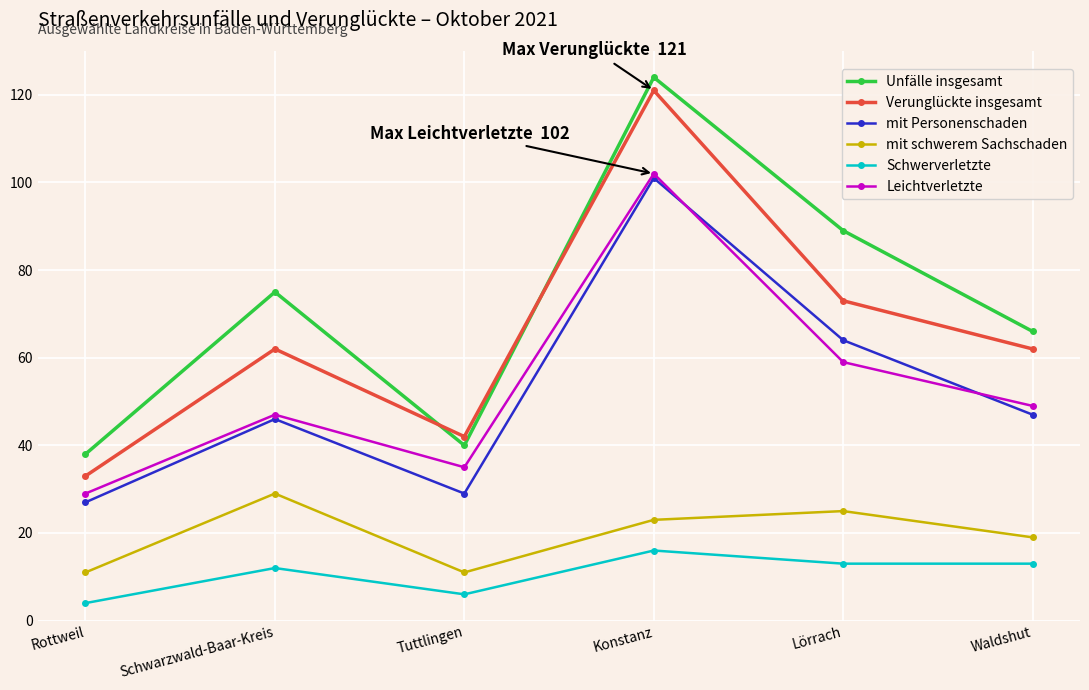

What is the total value across all series at Lörrach?

323